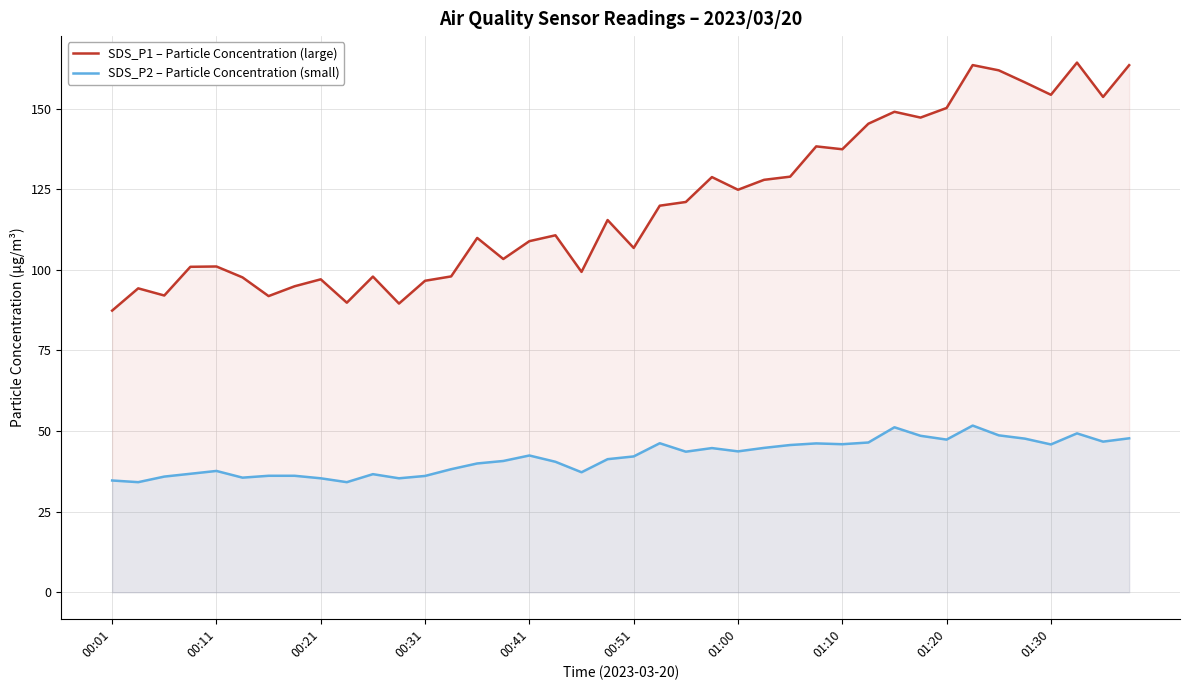

How many interior local peaks does the SDS_P1 – Particle Concentration (large) series have?

12